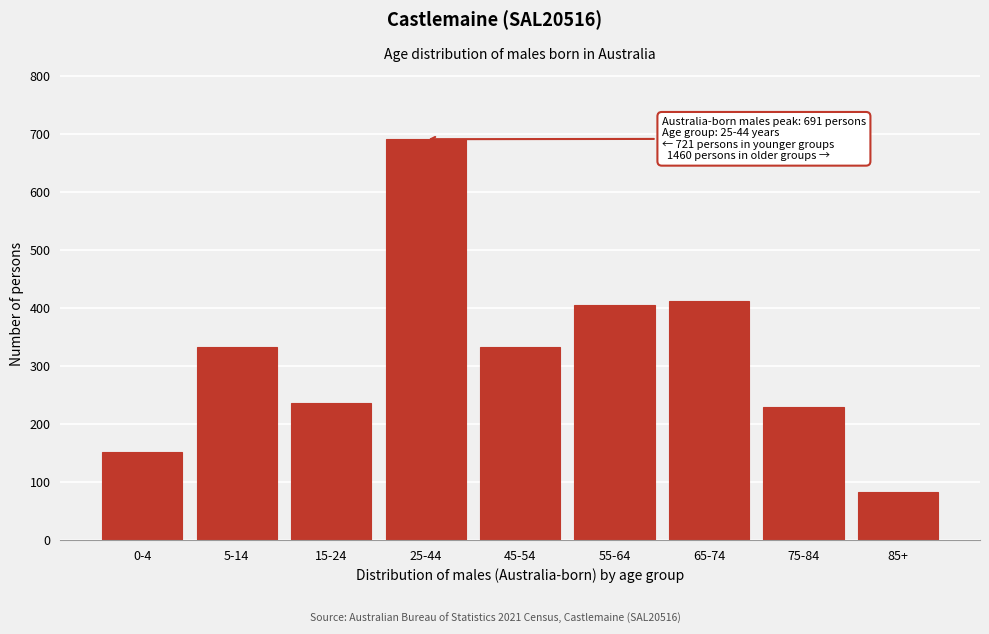

Which label corresponds to the smallest value in the chart?

85+